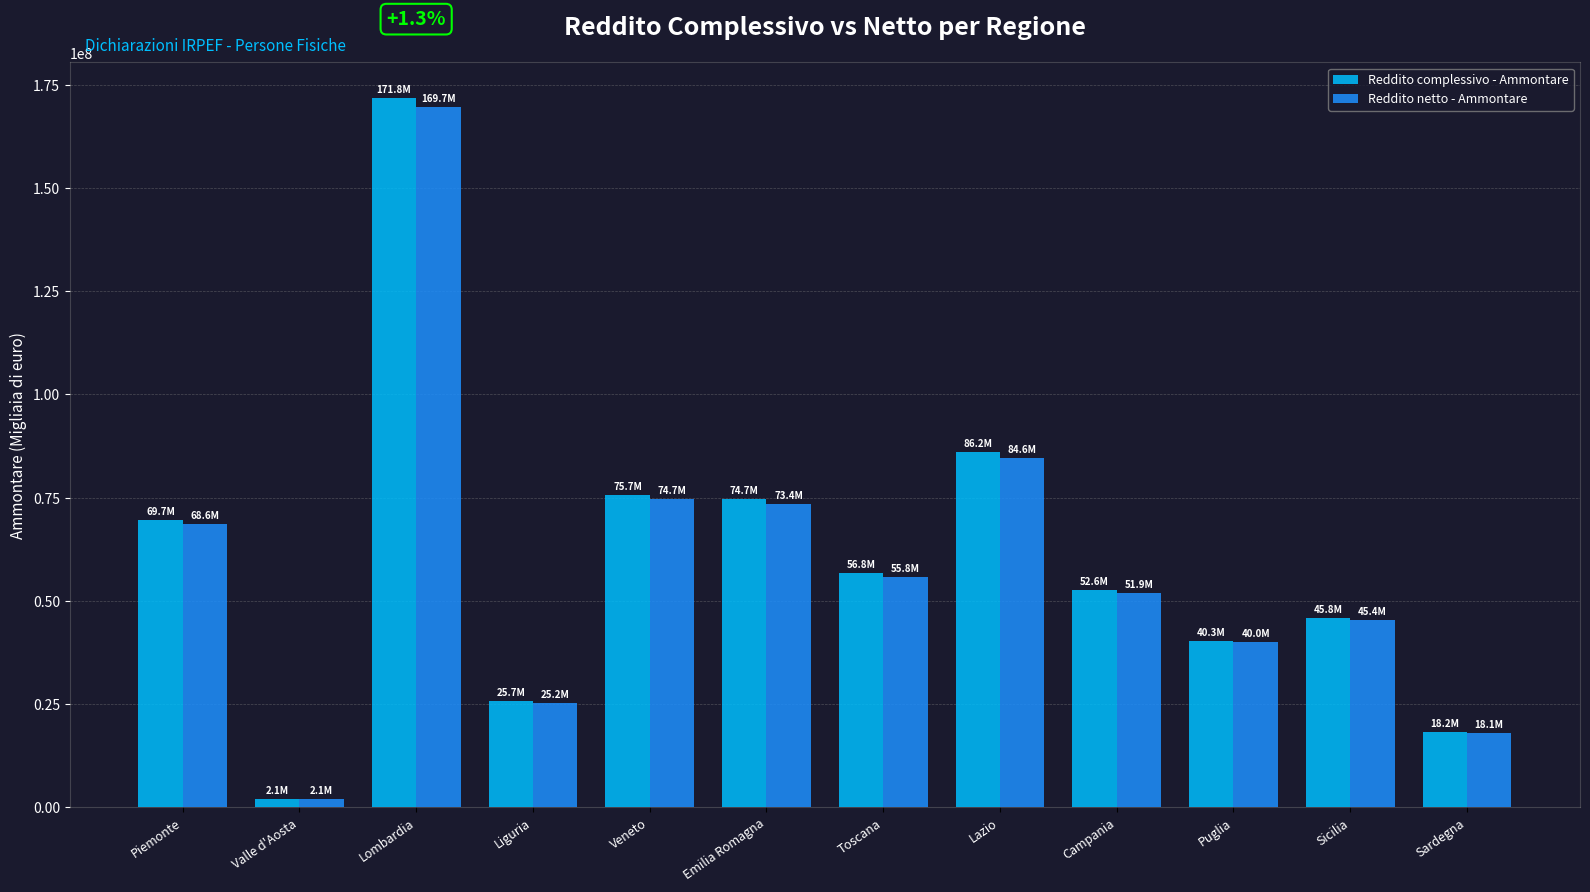

Which category has the highest value in the Reddito netto - Ammontare series?

Lombardia